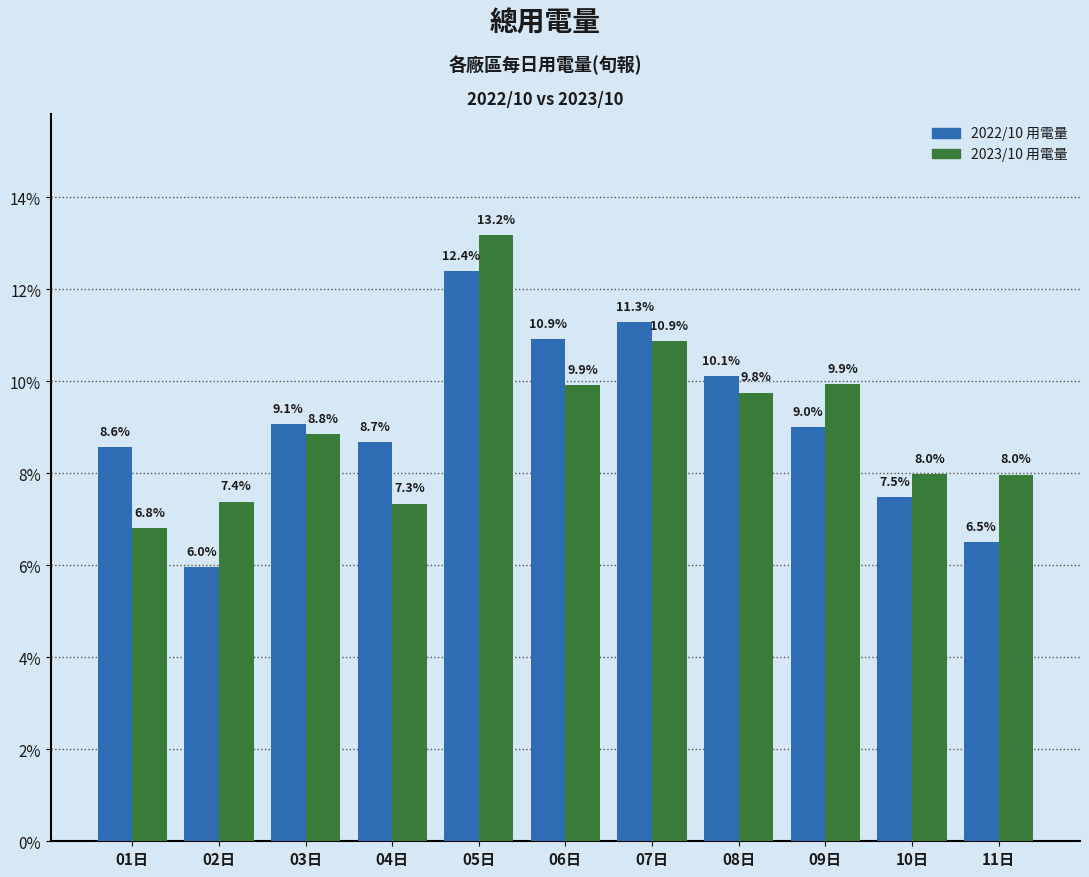

Reading left to right, what are all the values shown in this chart?

2022/10 用電量: 8.6	6.0	9.1	8.7	12.4	10.9	11.3	10.1	9.0	7.5	6.5
2023/10 用電量: 6.8	7.4	8.8	7.3	13.2	9.9	10.9	9.8	9.9	8.0	8.0